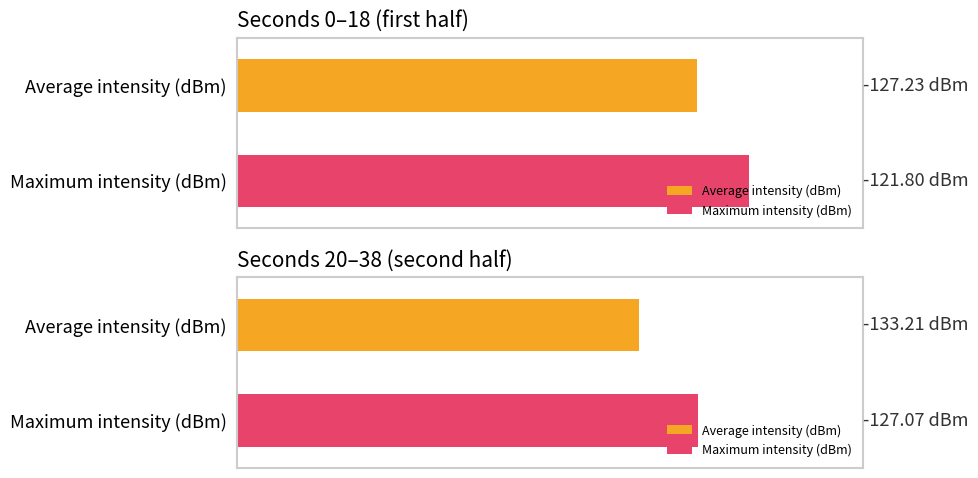

How many series are shown in this chart?

2